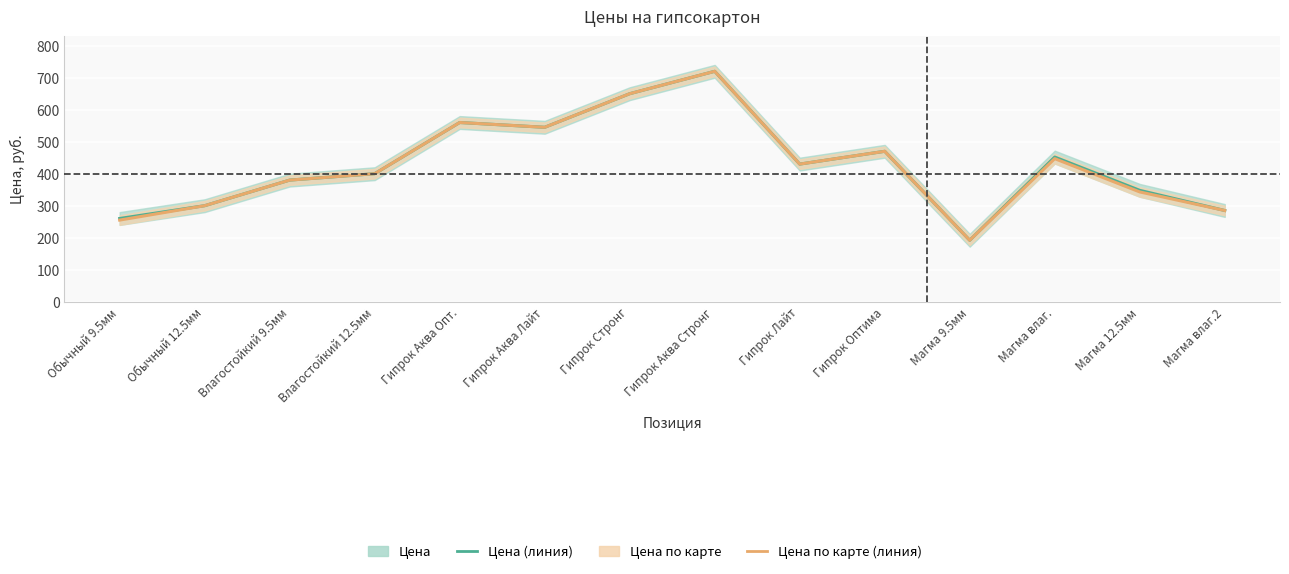

Is this an area chart (filled region under the line)?

No